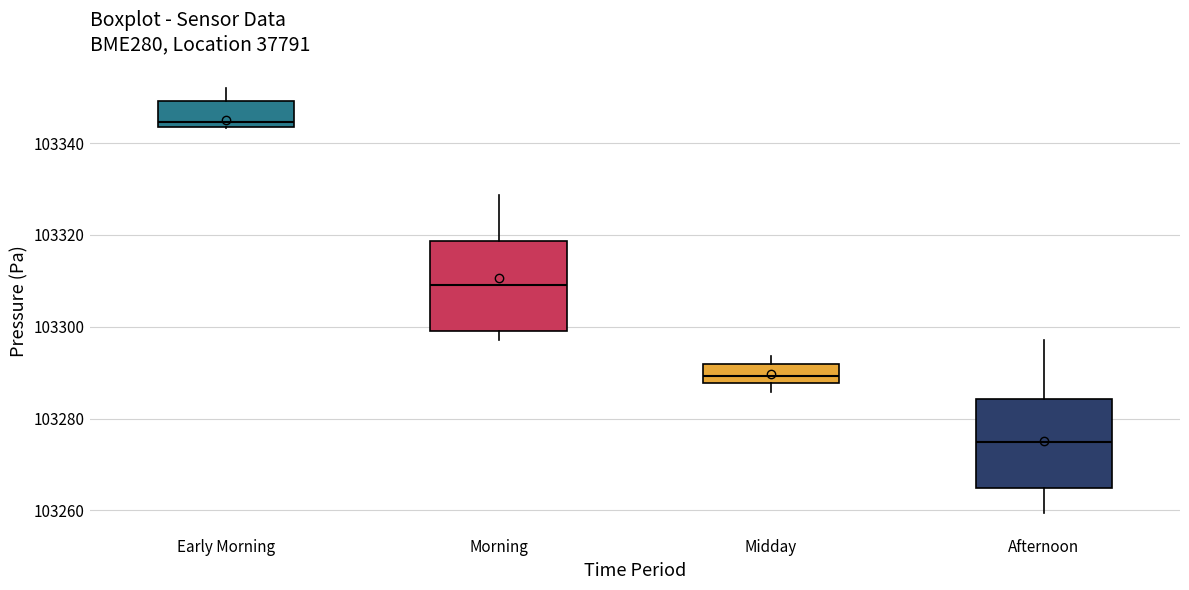

Reading left to right, transcribe this box plot: for each box, give where its median line is, the range the box spans, and where its two whiskers end, as read against the y-axis. The values are not printed on the chart, so give them approximately, as read against the axis.

Early Morning: median 103344 (just above the box's lower edge), box 103344 to 103350, whiskers 103344 to 103352
Morning: median 103310, box 103298 to 103318, whiskers 103298 (just below the box's lower edge) to 103328
Midday: median 103290, box 103288 to 103292, whiskers 103286 to 103294
Afternoon: median 103274, box 103264 to 103284, whiskers 103260 to 103298